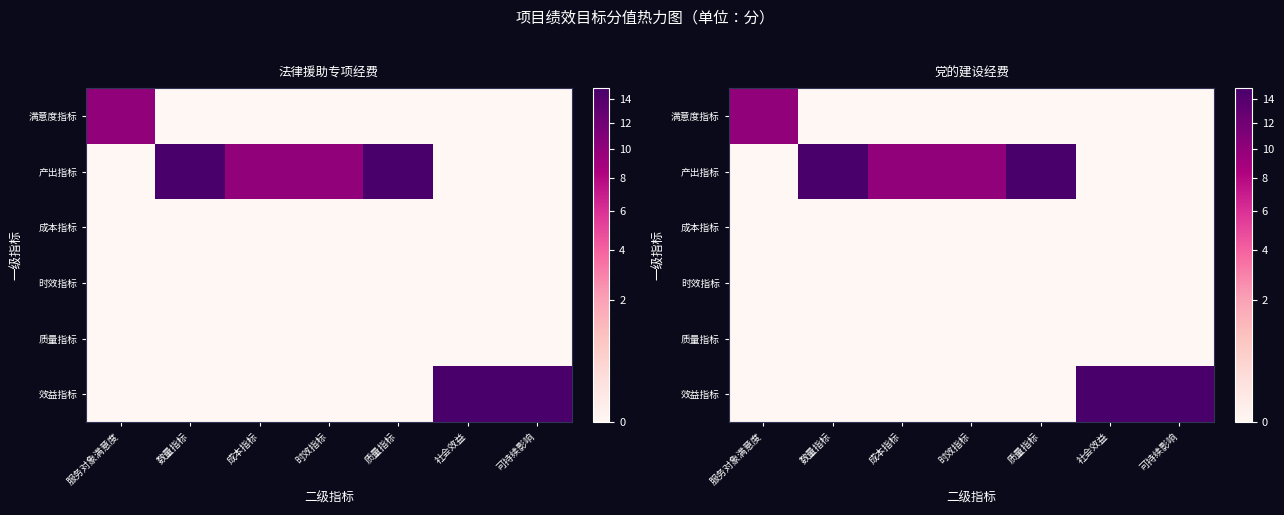

What is the greatest value displayed?

15